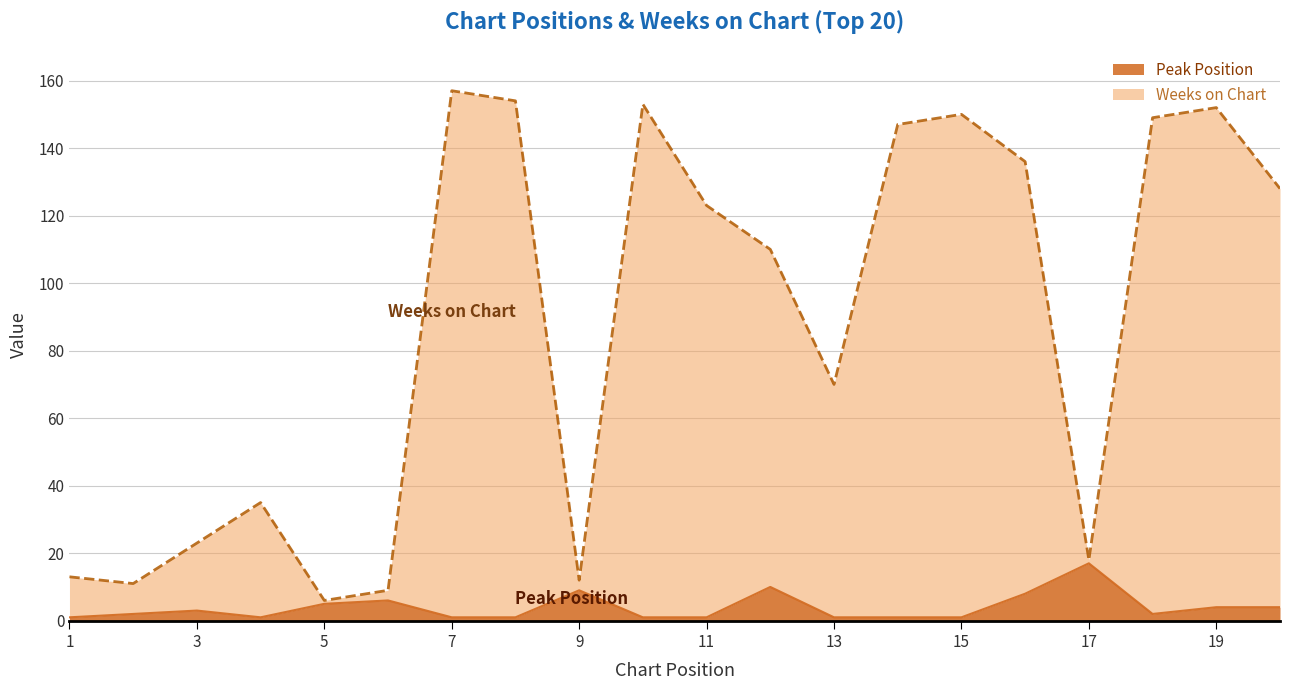

At 9, list the series in order from largest to smallest.

Weeks on Chart, Peak Position